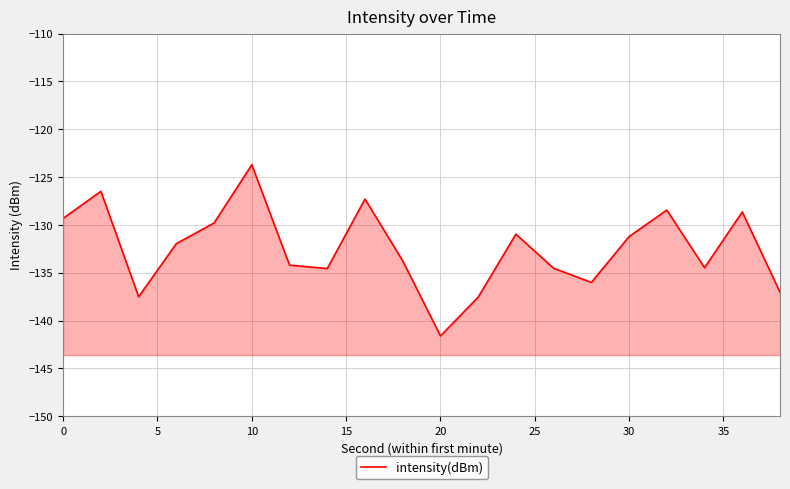

What is the average value?

-132.5